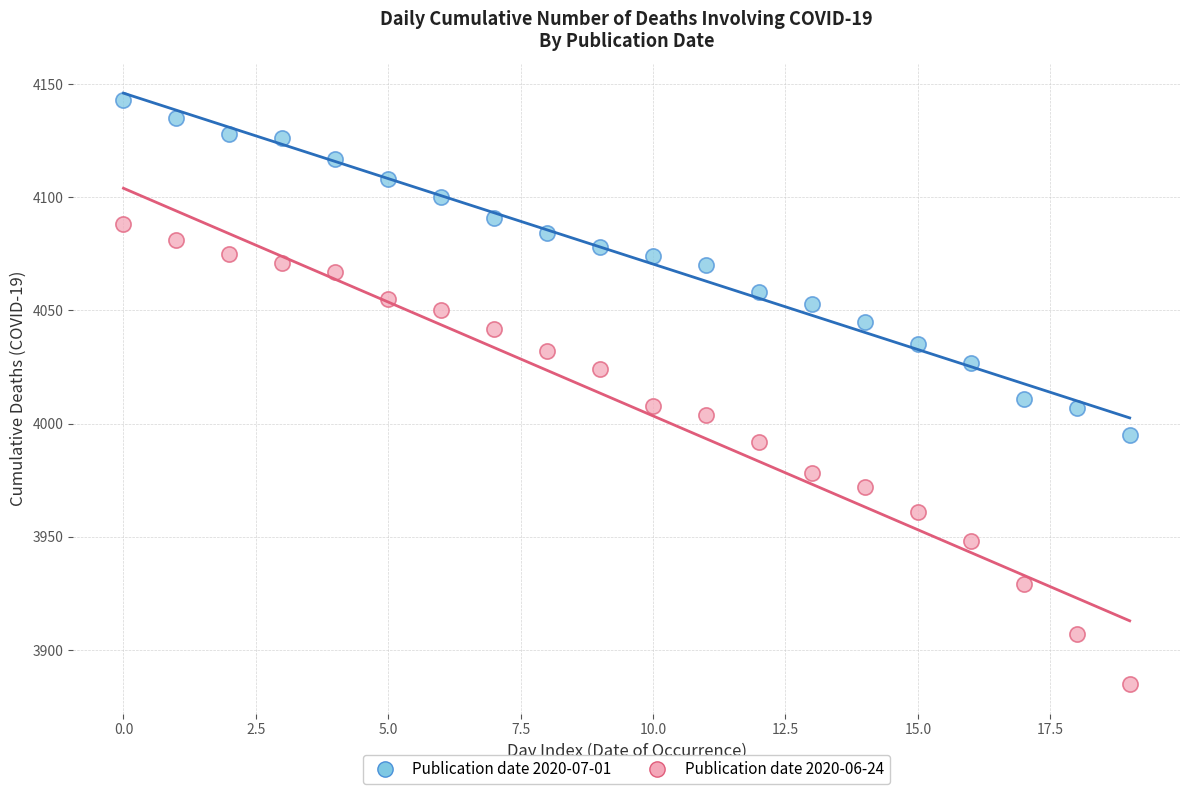

Which series reaches the maximum Y coordinate?

Publication date 2020-07-01